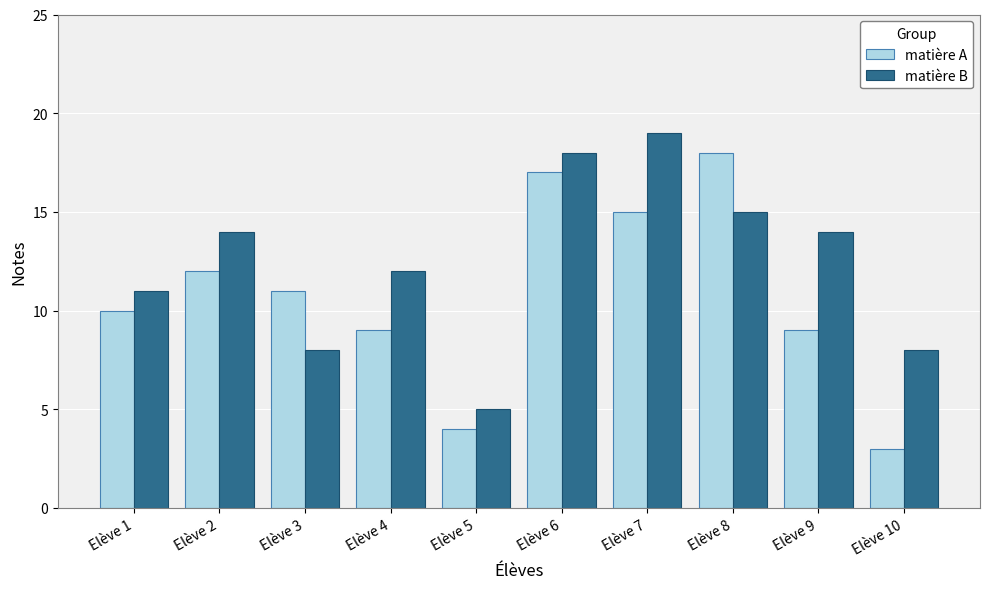

List the series in order of their overall mean, lowest first.

matière A, matière B